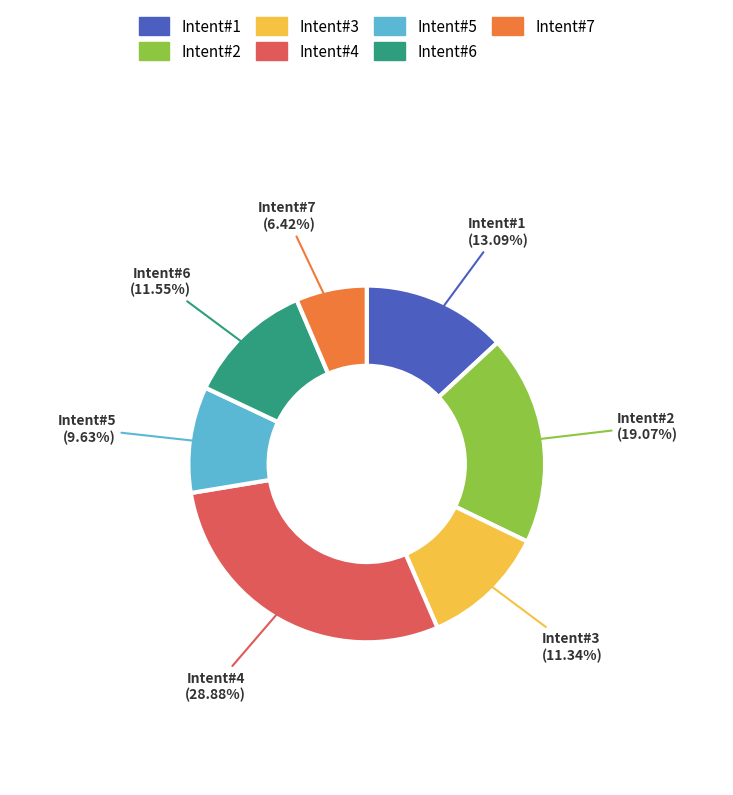

Is there a majority slice in this chart?

No